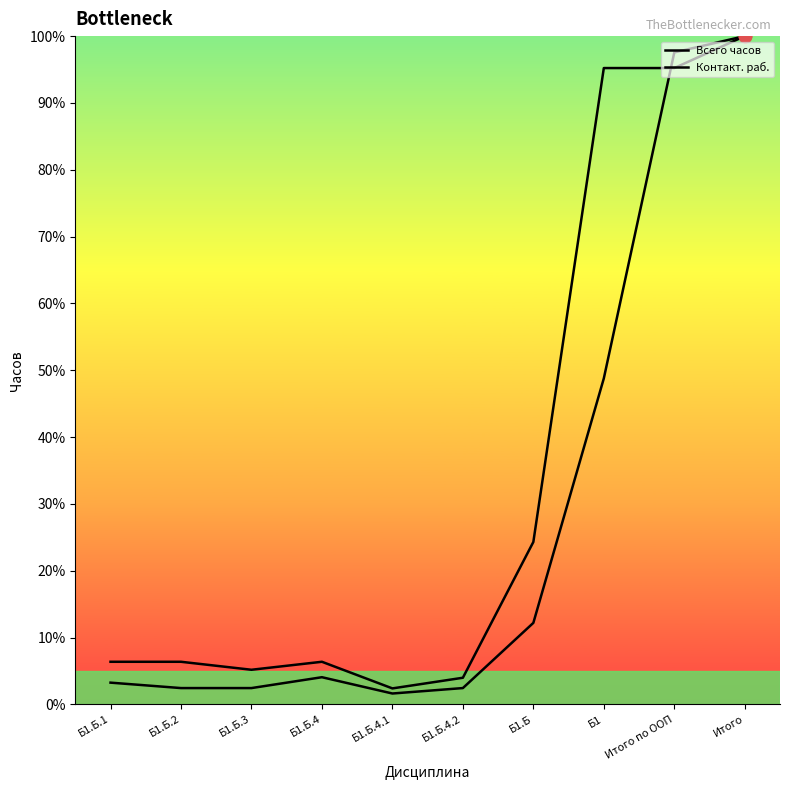

What is the total value across all series at Б1.Б.2?

8.8